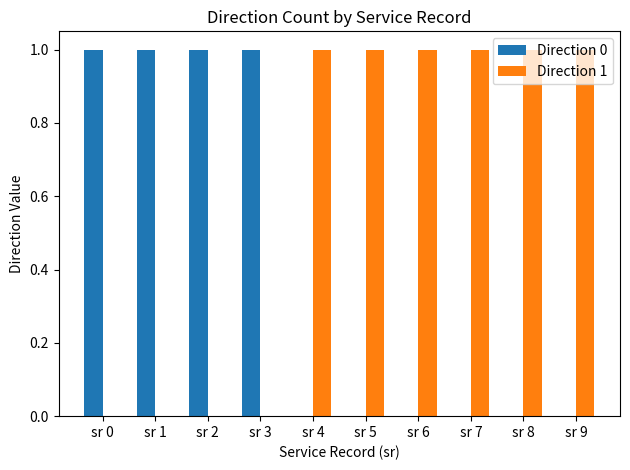

Which series has the largest total across all categories?

Direction 1